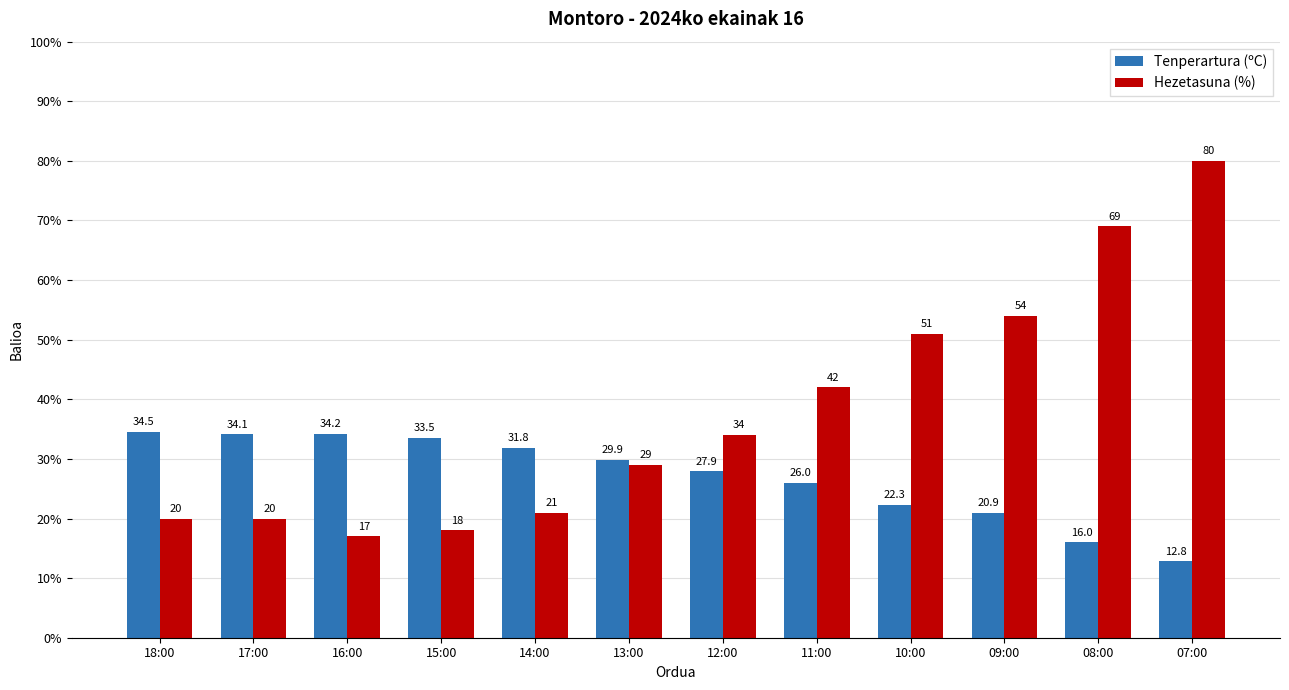

Is it true that Tenperartura (ºC) equals 8.3 at 16:00?

False